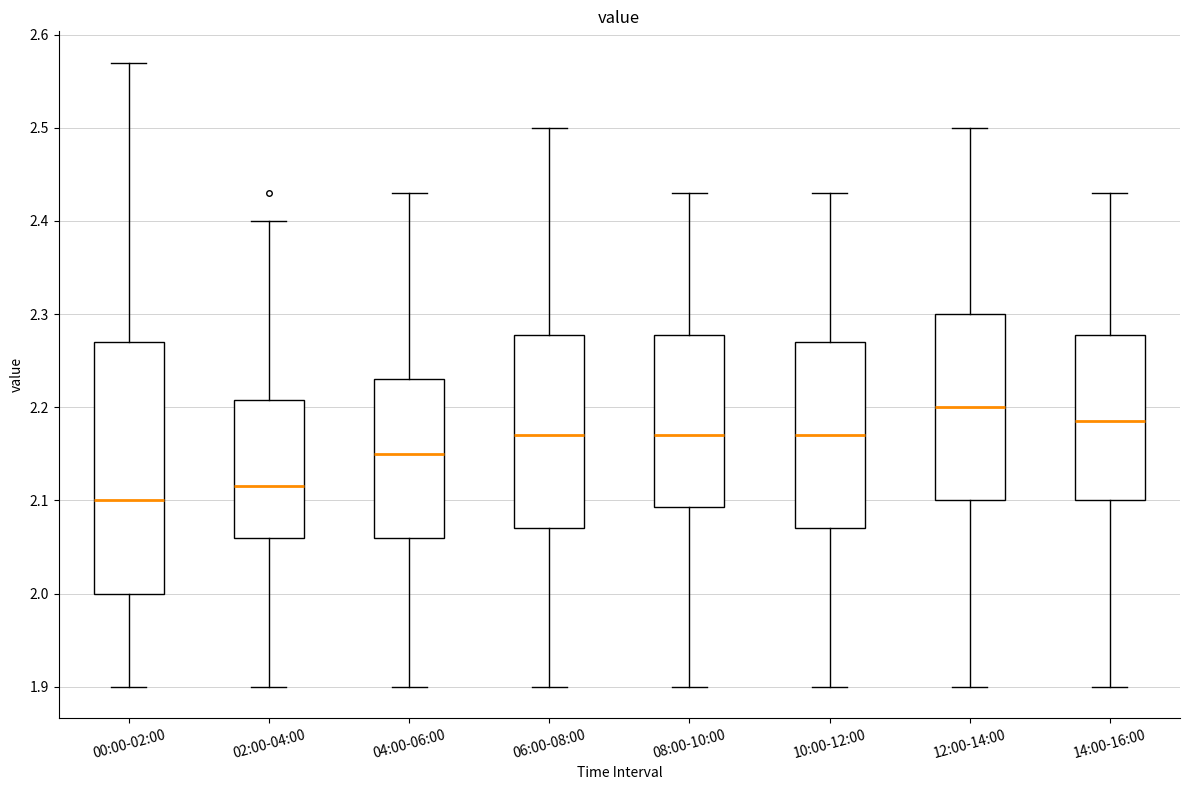

Reading left to right, transcribe this box plot: for each box, give where its median line is, the range the box spans, and where its two whiskers end, as read against the y-axis. The values are not printed on the chart, so give them approximately, as read against the axis.

00:00-02:00: median 2.10, box 2.00 to 2.27, whiskers 1.90 to 2.57
02:00-04:00: median 2.12, box 2.06 to 2.21, whiskers 1.90 to 2.40
04:00-06:00: median 2.15, box 2.06 to 2.23, whiskers 1.90 to 2.43
06:00-08:00: median 2.17, box 2.07 to 2.28, whiskers 1.90 to 2.50
08:00-10:00: median 2.17, box 2.09 to 2.28, whiskers 1.90 to 2.43
10:00-12:00: median 2.17, box 2.07 to 2.27, whiskers 1.90 to 2.43
12:00-14:00: median 2.20, box 2.10 to 2.30, whiskers 1.90 to 2.50
14:00-16:00: median 2.19, box 2.10 to 2.28, whiskers 1.90 to 2.43